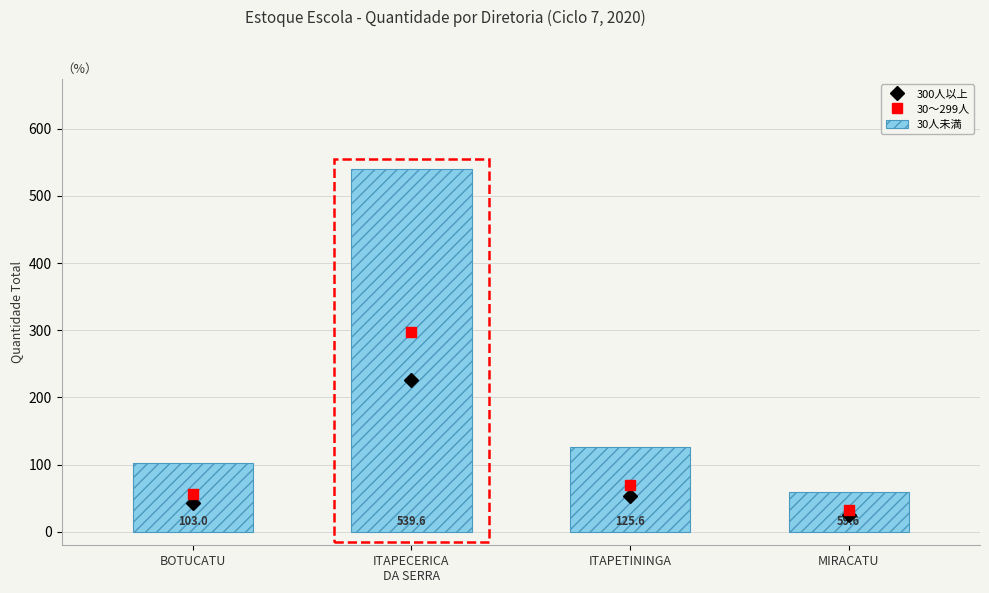

At ITAPETININGA, list the series in order from smallest to largest.

300人以上, 30〜299人, 30人未満